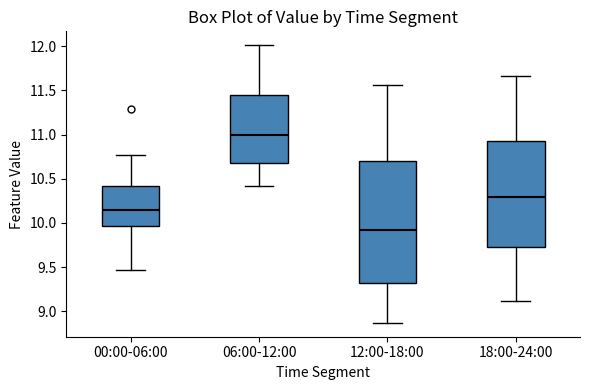

Which box has the highest median line?

06:00-12:00